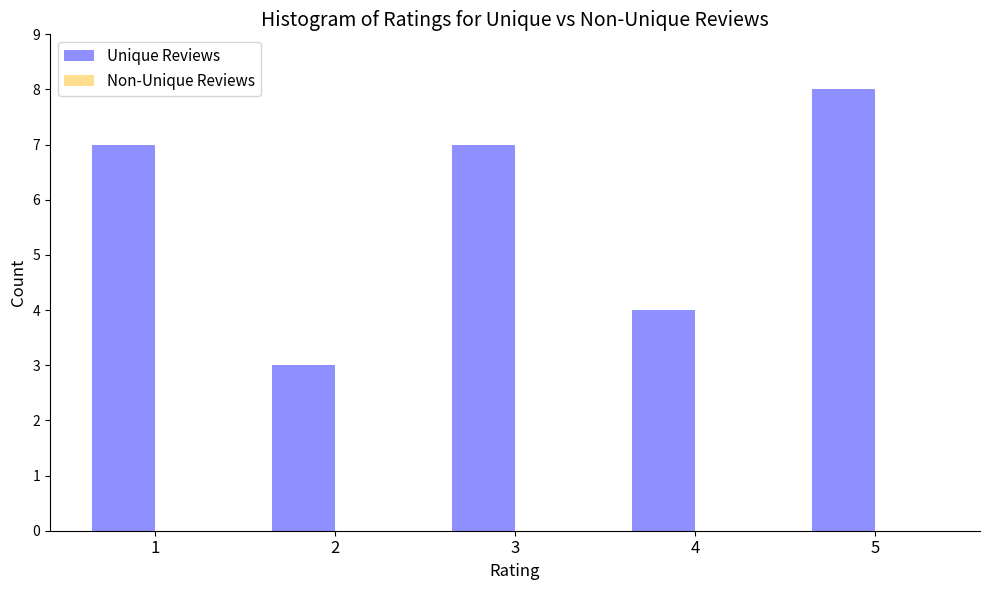

Reading left to right, extract all data points from this chart.

7	3	7	4	8